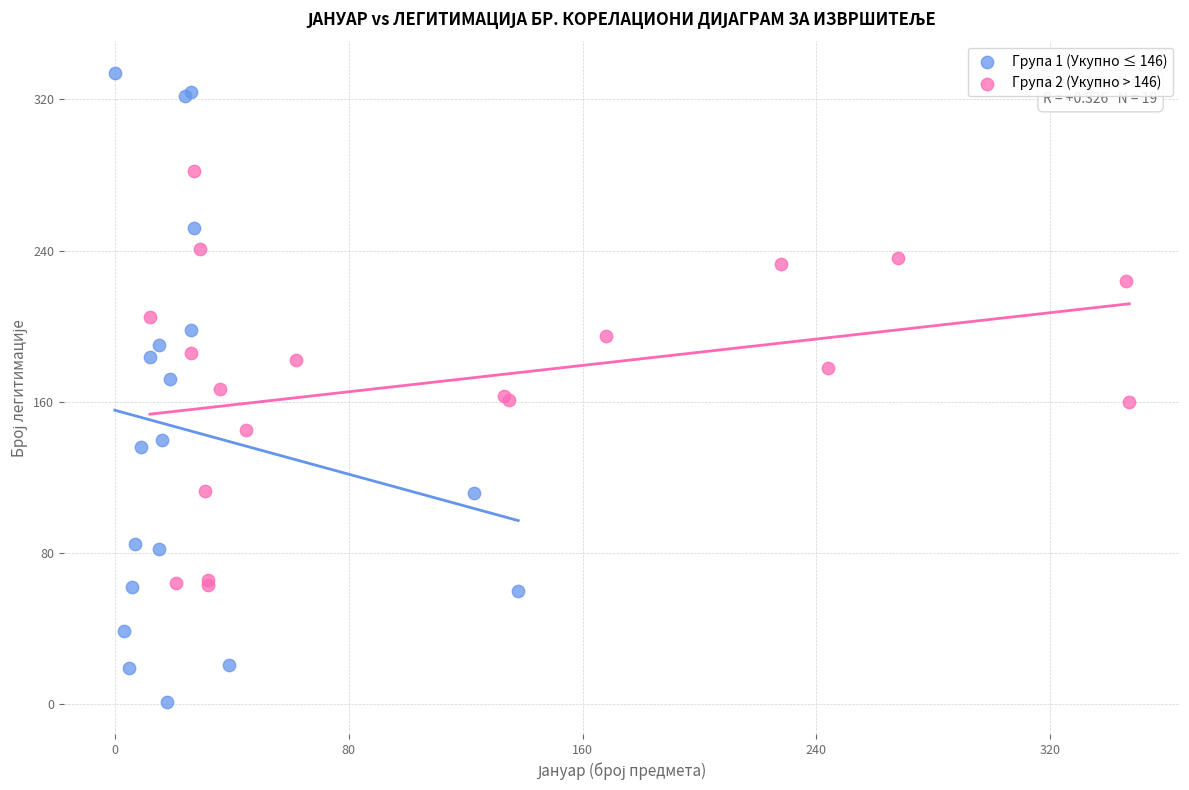

Which series reaches the maximum Y coordinate?

Група 1 (Укупно ≤ 146)